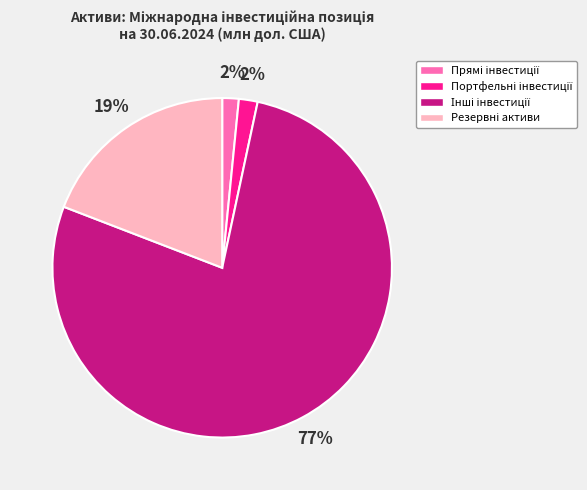

To the nearest percent, what is the average slice percentage?

25%